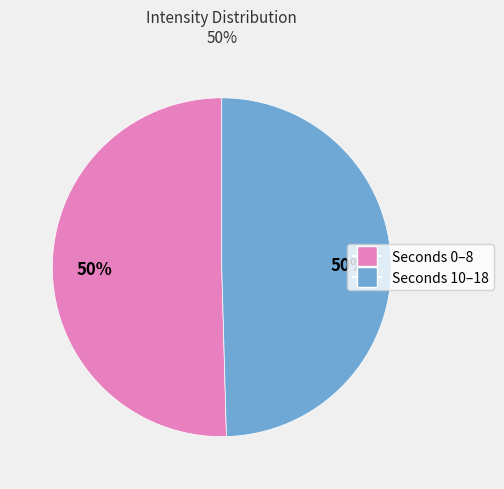

To the nearest percent, what is the average slice percentage?

50%